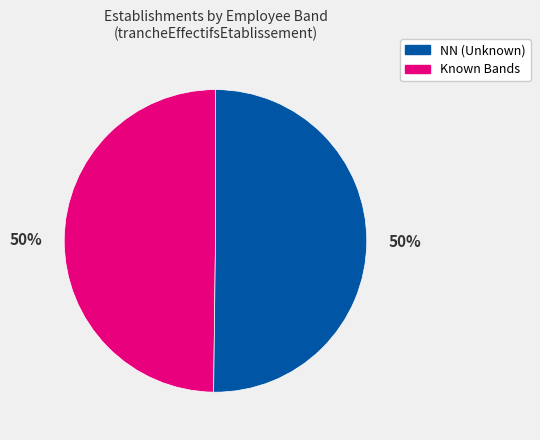

To the nearest percent, what is the average slice percentage?

50%